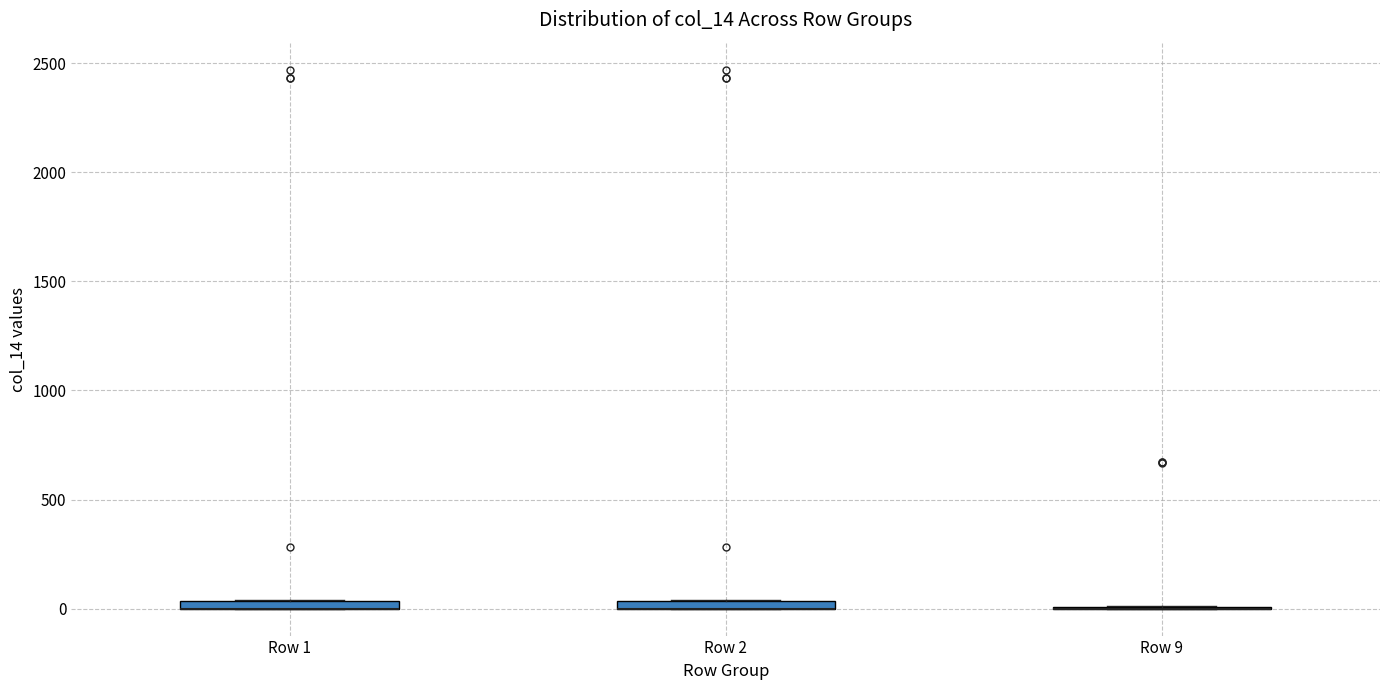

Where is the lower edge of the box for Row 1 on the y-axis? The values are not printed on the chart, so give them approximately, as read against the axis.

0